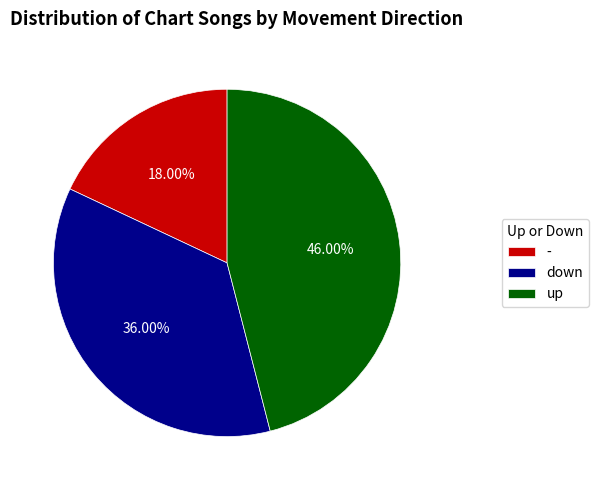

What is the largest slice in the pie chart?

up